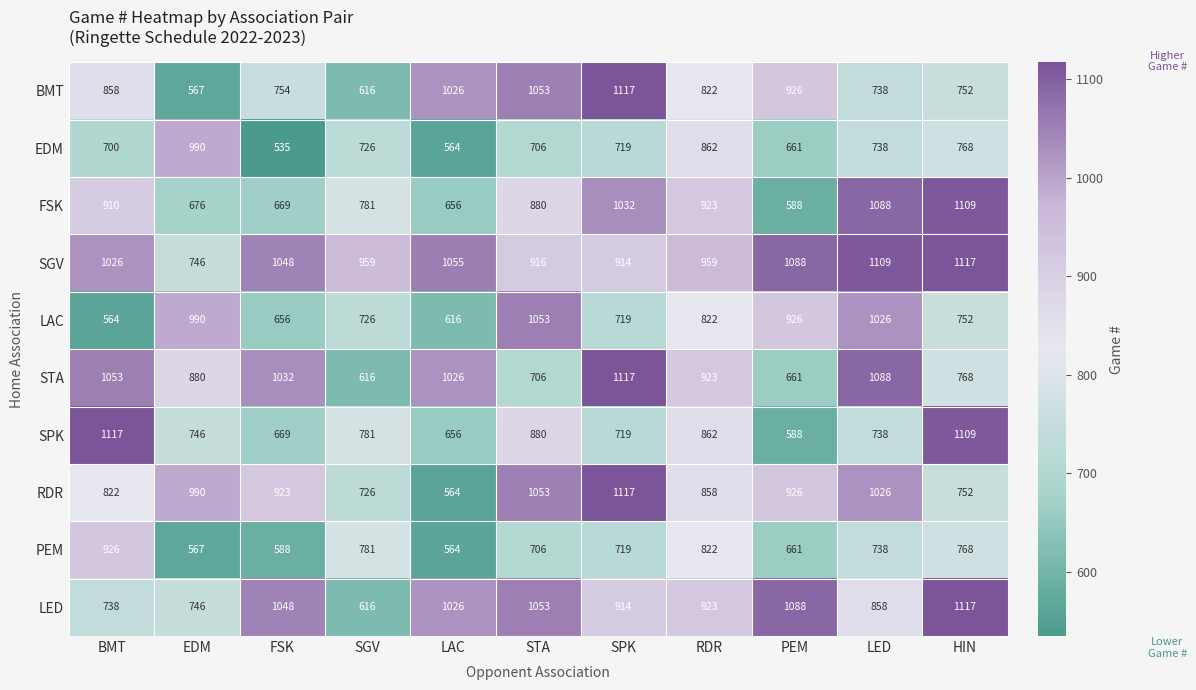

What is the average value of the PEM series?

713